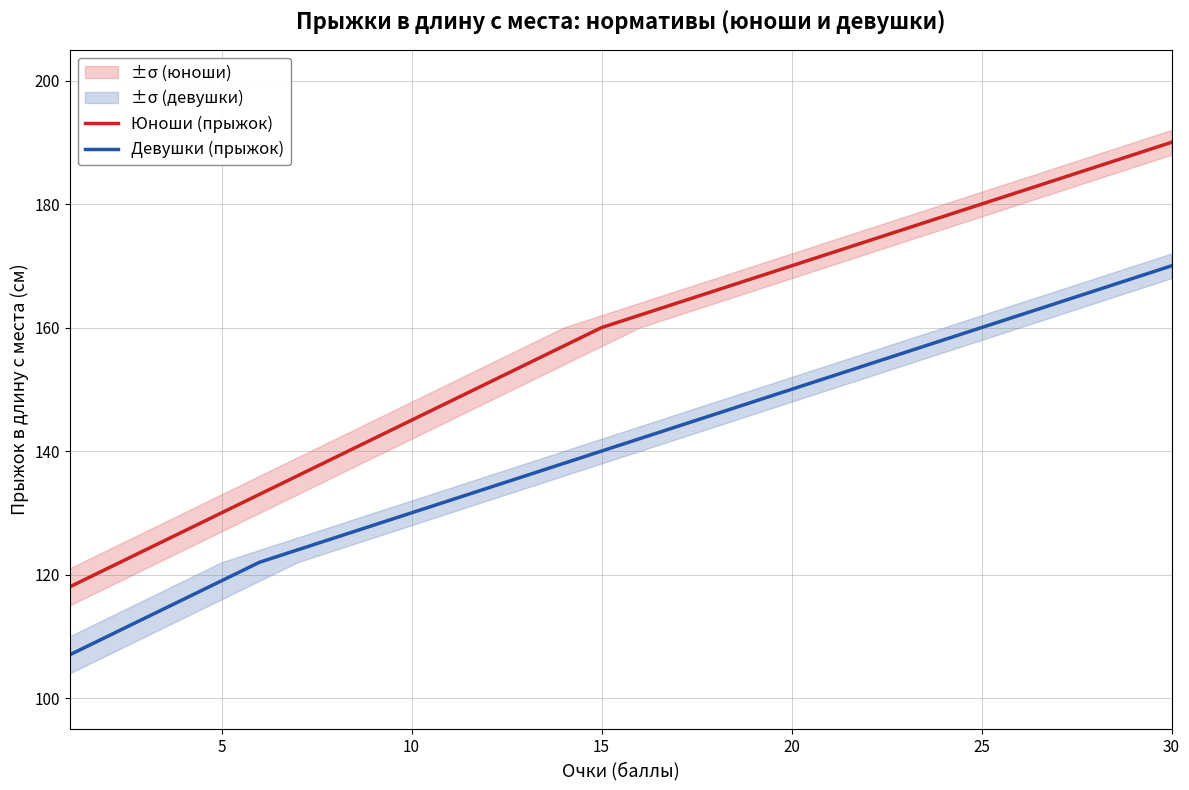

Is it true that Девушки (прыжок) equals 222 at 20?

False